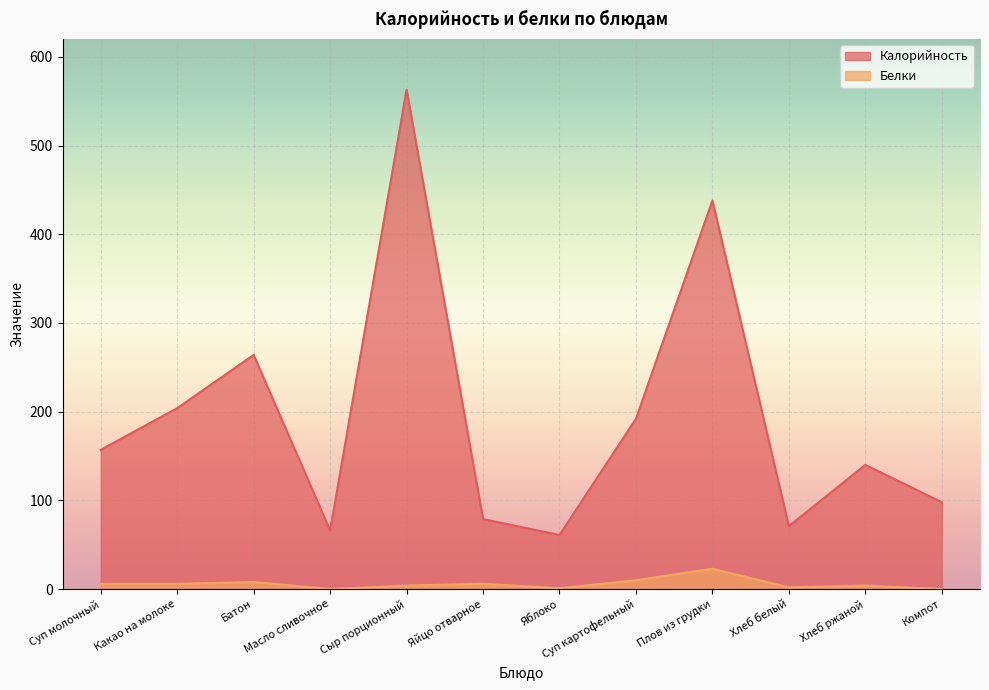

In Калорийность, how many points are lower than both neighbors (excluding endpoints)?

3